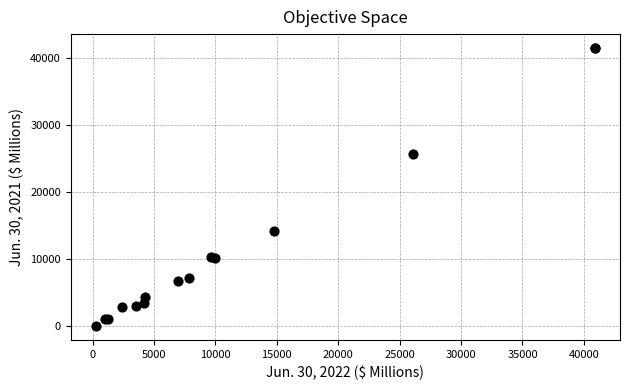

What Y value in the scatter plot is closest to 20767?

25625